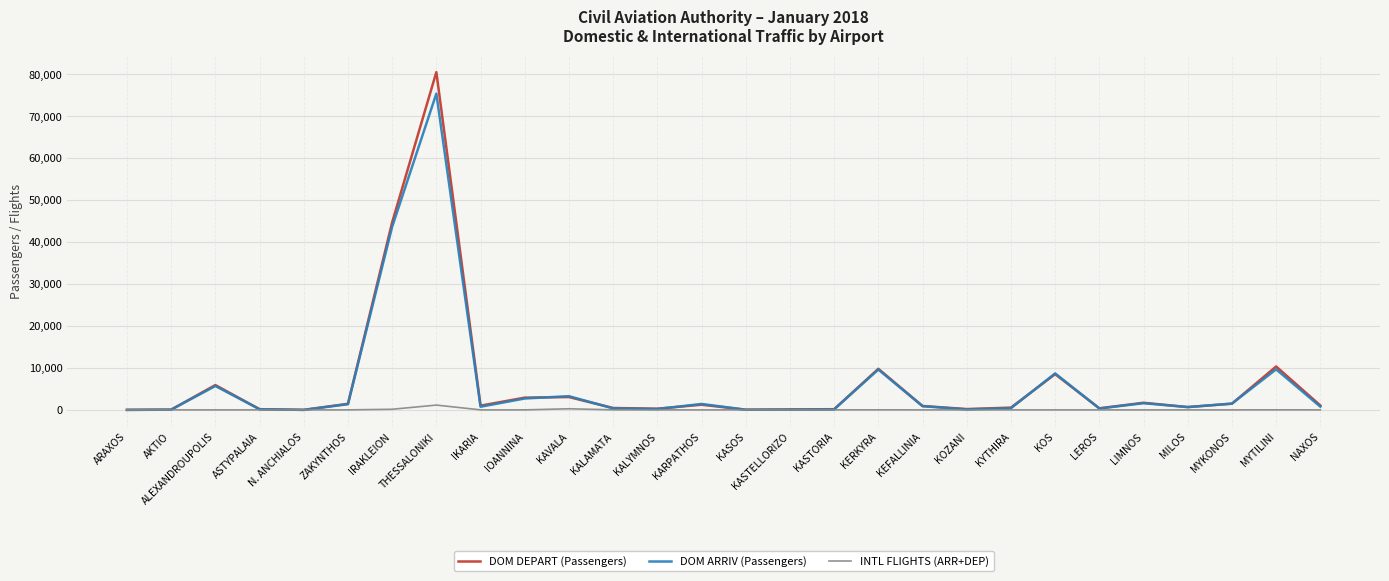

Where is DOM DEPART (Passengers) nearest to the value 40259?

IRAKLEION